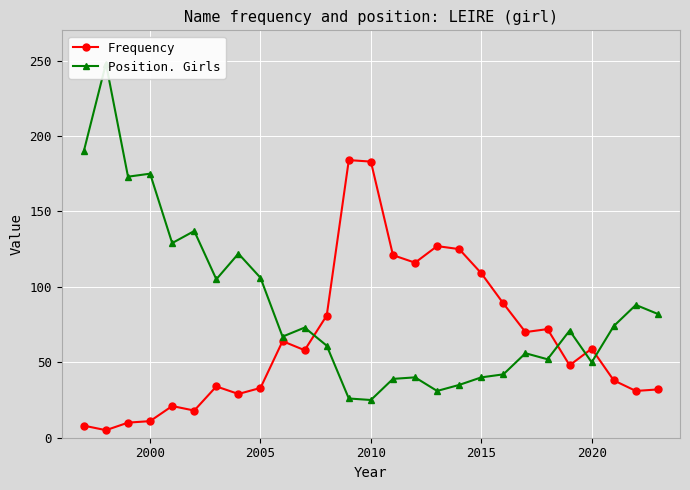

Reading right to left, list all the values displayed in this chart.

Frequency: 32	31	38	59	48	72	70	89	109	125	127	116	121	183	184	81	58	64	33	29	34	18	21	11	10	5	8
Position. Girls: 82	88	74	50	71	52	56	42	40	35	31	40	39	25	26	61	73	67	106	122	105	137	129	175	173	248	190